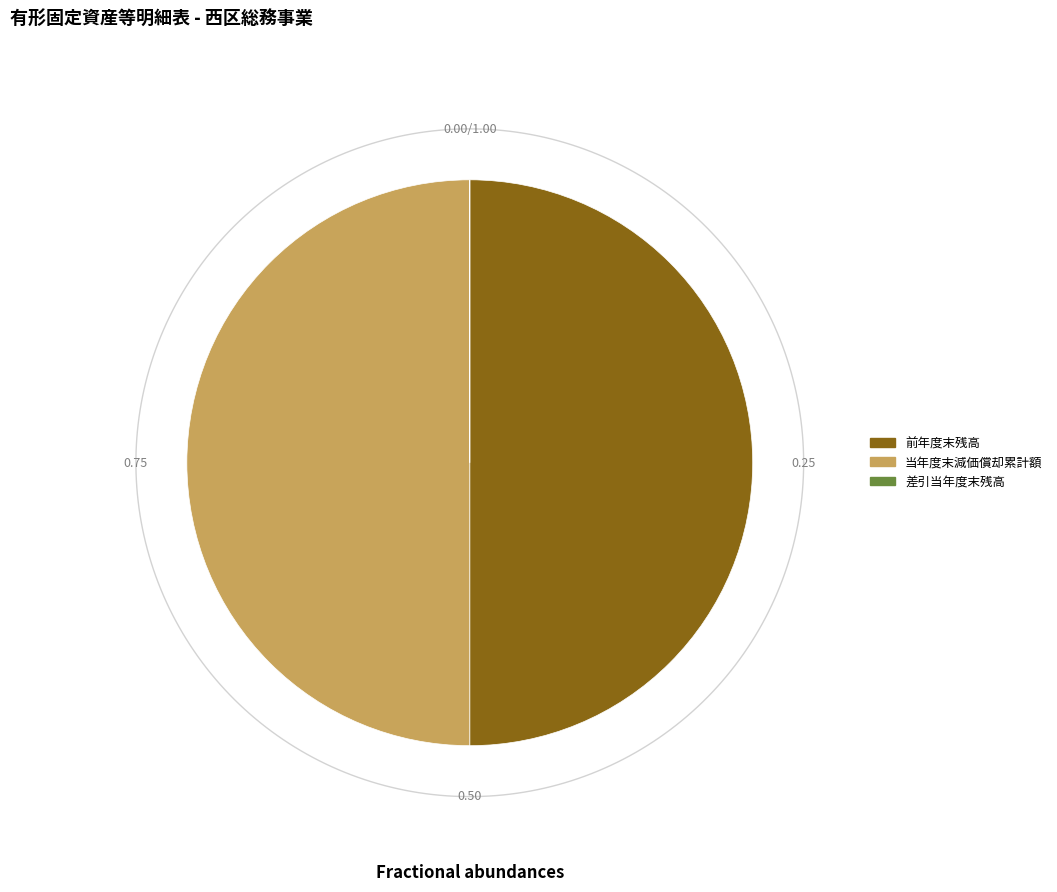

To the nearest percent, what is the difference between the largest and smallest slice percentages?

50%